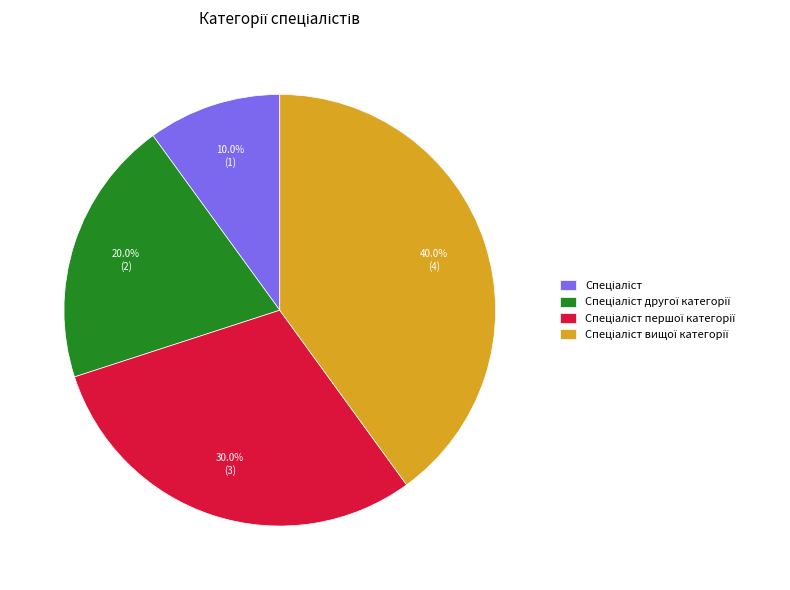

To the nearest percent, what is the average slice percentage?

25%